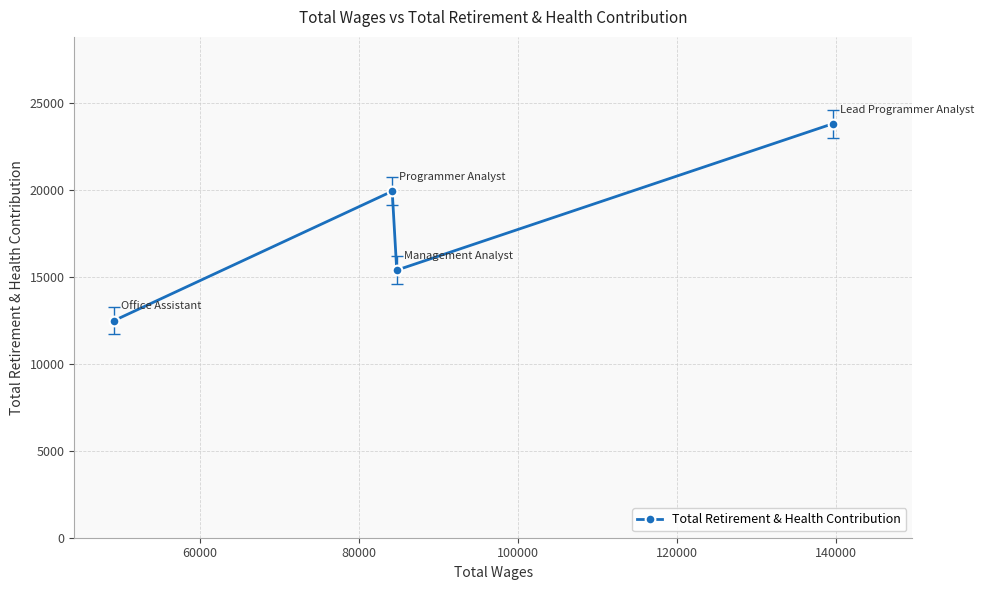

How many lines are shown in the chart?

1